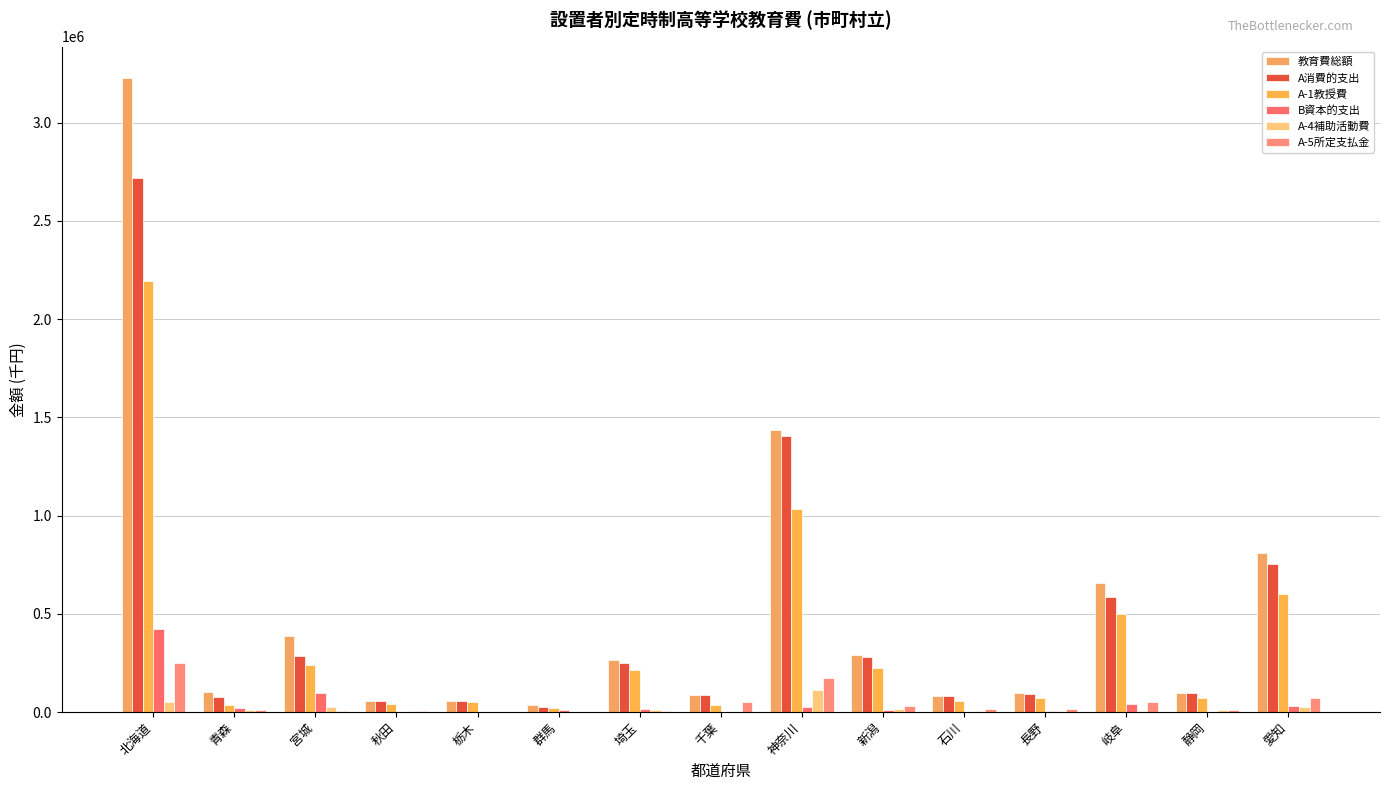

Which category has the lowest value across all series?

栃木